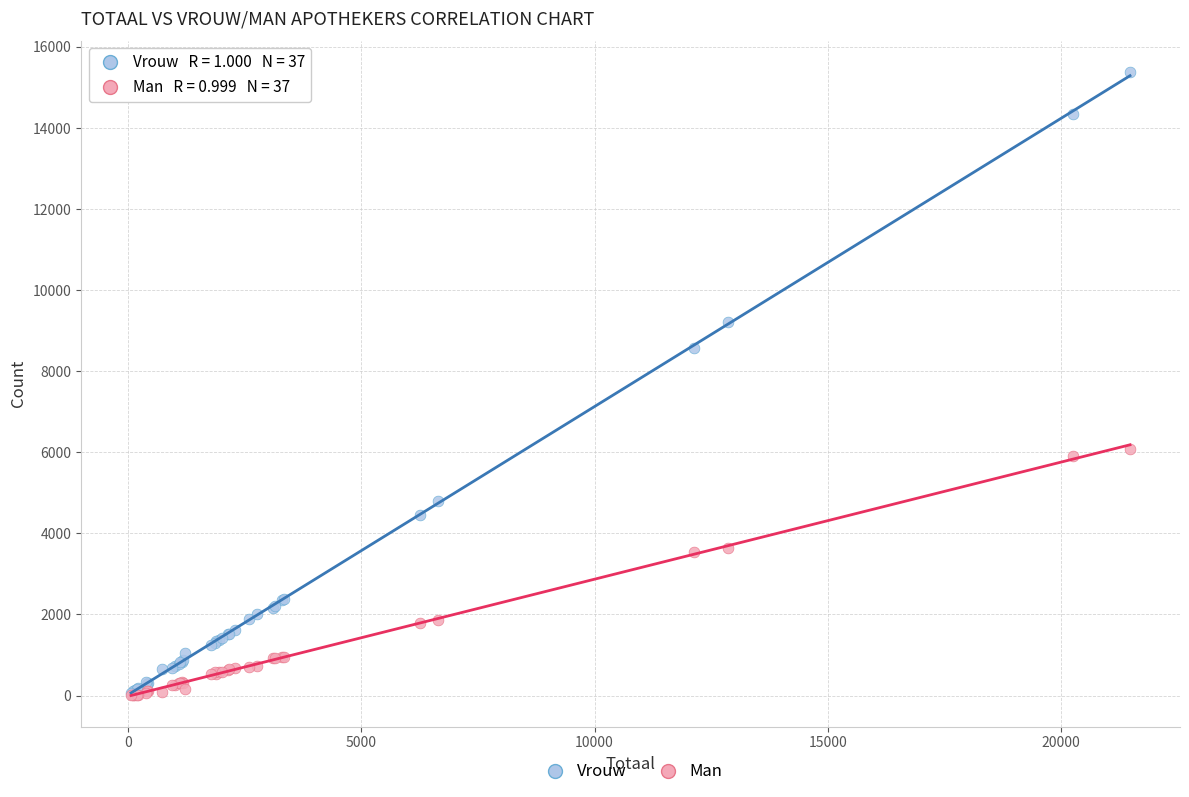

In the Vrouw series, what Y value is closest to 7722?

8577